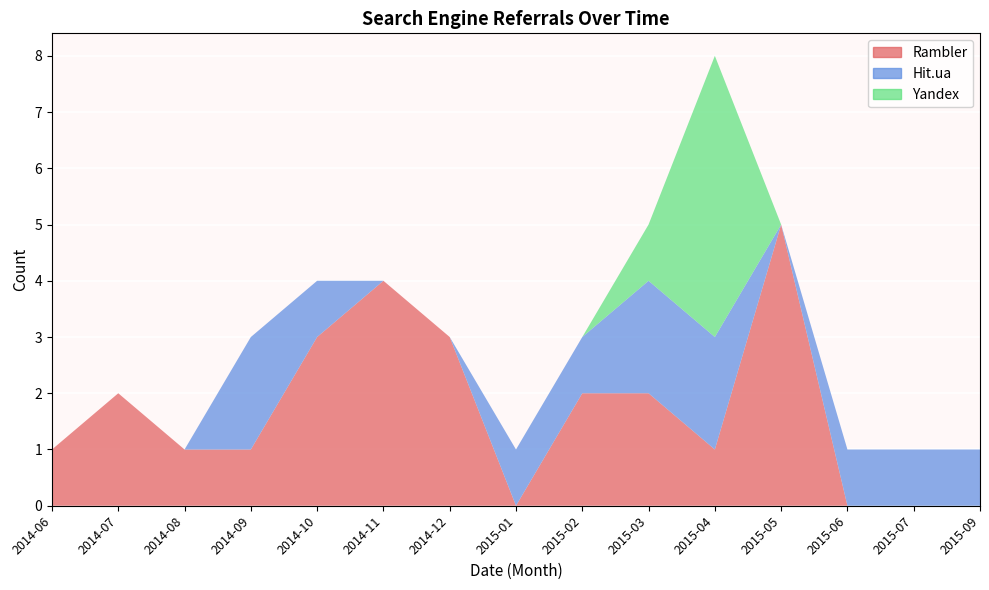

Reading left to right, extract all data points from this chart.

Rambler: 2014-06=1	2014-07=2	2014-08=1	2014-09=1	2014-10=3	2014-11=4	2014-12=3	2015-01=0	2015-02=2	2015-03=2	2015-04=1	2015-05=5	2015-06=0	2015-07=0	2015-09=0
Hit.ua: 2014-06=0	2014-07=0	2014-08=0	2014-09=2	2014-10=1	2014-11=0	2014-12=0	2015-01=1	2015-02=1	2015-03=2	2015-04=2	2015-05=0	2015-06=1	2015-07=1	2015-09=1
Yandex: 2014-06=0	2014-07=0	2014-08=0	2014-09=0	2014-10=0	2014-11=0	2014-12=0	2015-01=0	2015-02=0	2015-03=1	2015-04=5	2015-05=0	2015-06=0	2015-07=0	2015-09=0